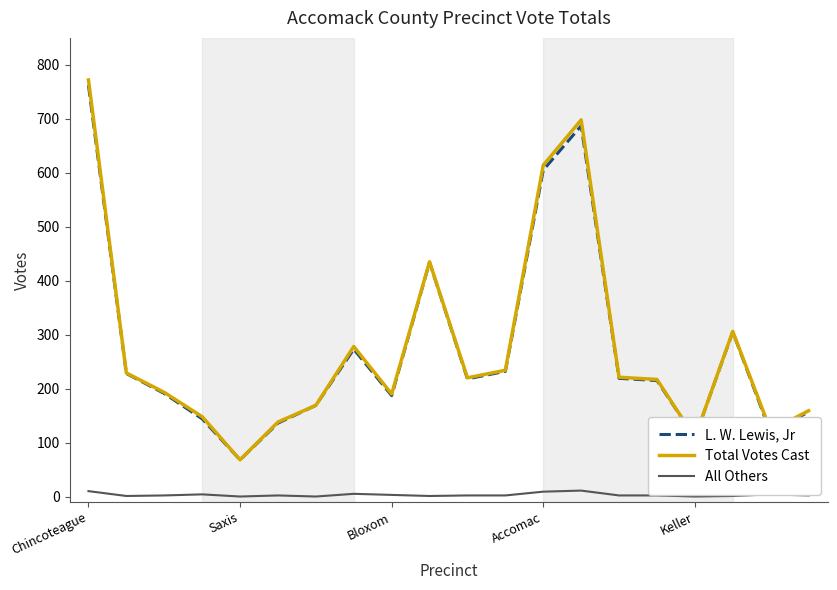

What is the average value of the Total Votes Cast series?

276